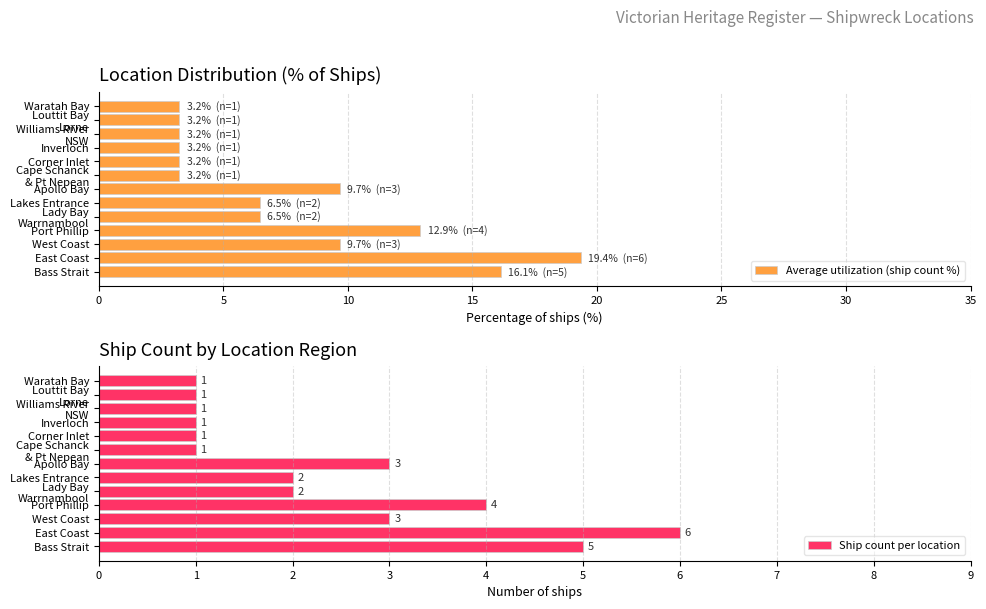

Read the Average utilization (ship count %) value at Apollo Bay.

9.7